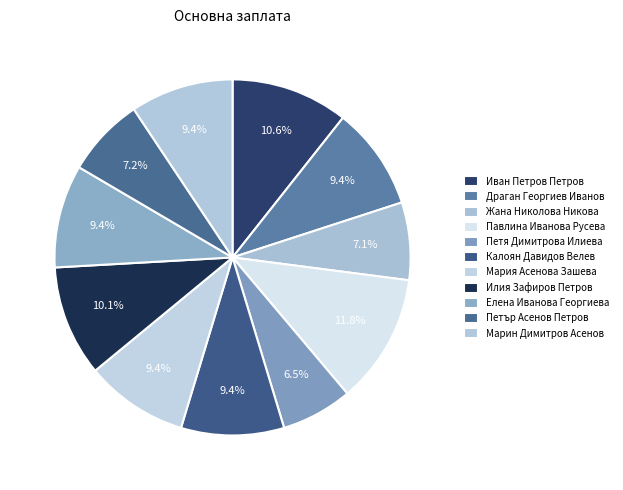

To the nearest percent, what is the combined percentage of Мария Асенова Зашева and Петя Димитрова Илиева?

16%